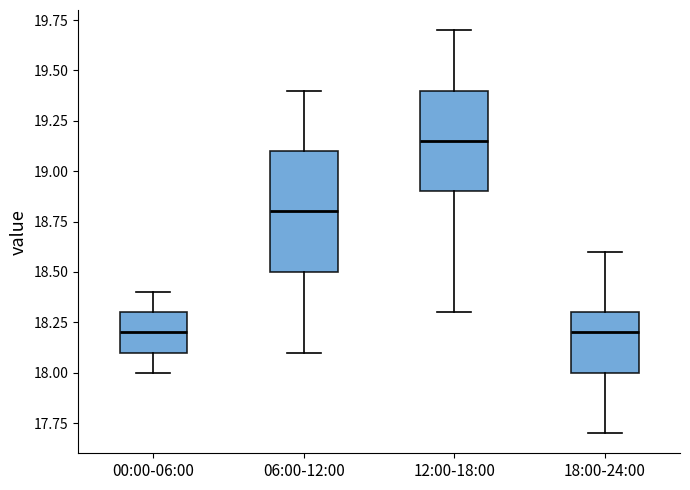

Reading left to right, read every box against the y-axis: the position of its median line, the range the box covers, and the ends of its whiskers. The values are not printed on the chart, so give them approximately, as read against the axis.

00:00-06:00: median 18.20, box 18.10 to 18.30, whiskers 18.00 to 18.40
06:00-12:00: median 18.80, box 18.50 to 19.10, whiskers 18.10 to 19.40
12:00-18:00: median 19.15, box 18.90 to 19.40, whiskers 18.30 to 19.70
18:00-24:00: median 18.20, box 18.00 to 18.30, whiskers 17.70 to 18.60